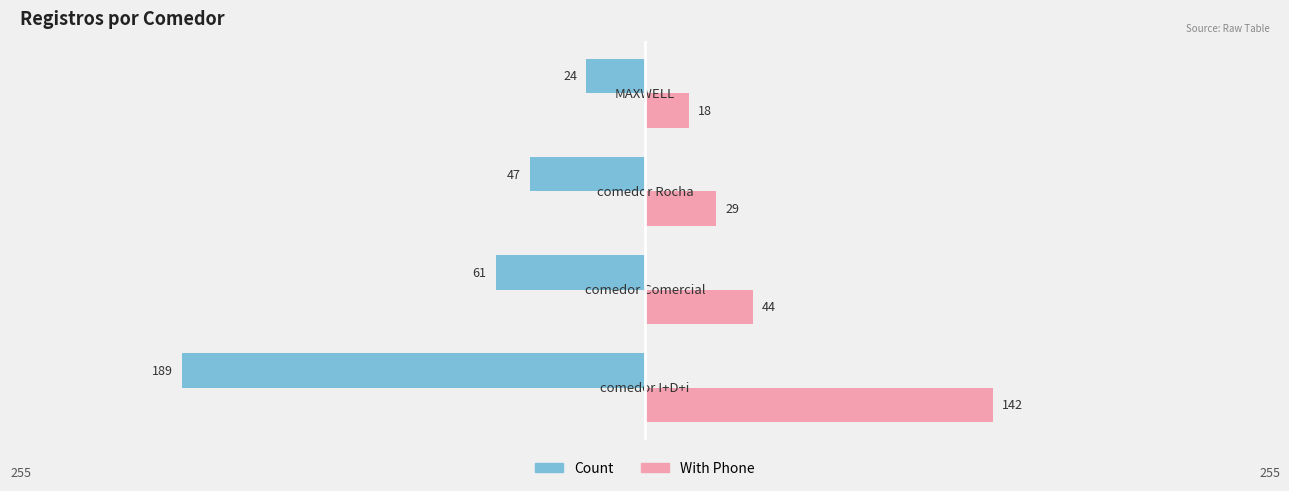

What are all the series names shown in the legend?

Count, With Phone